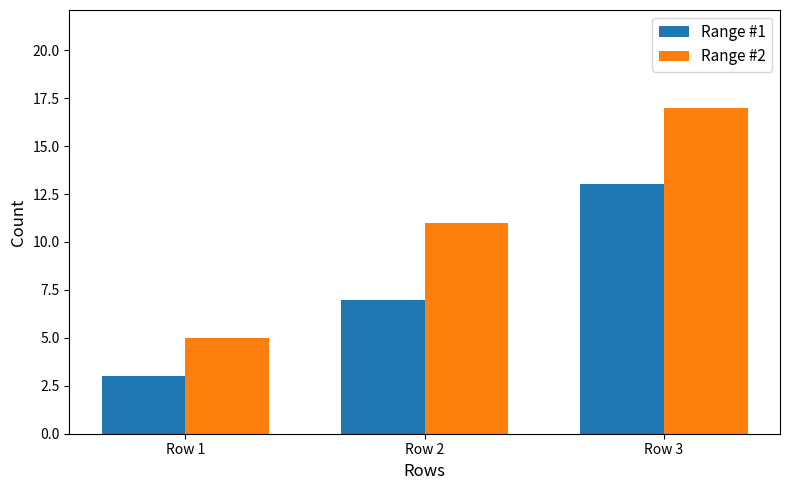

What is the difference between the second highest and minimum values in the Range #1 series?

4